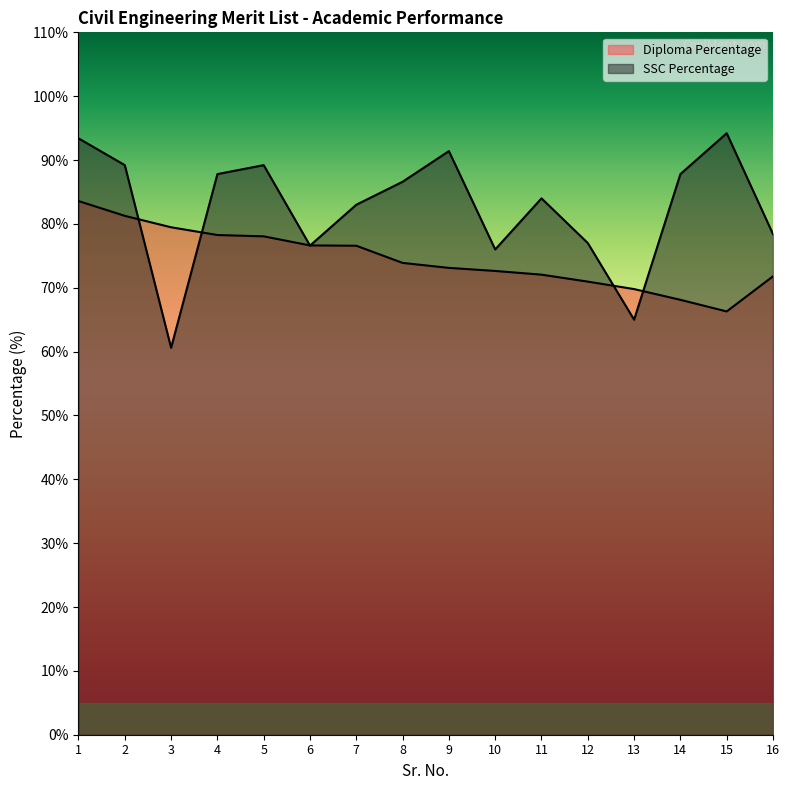

List the labels in order of SSC Percentage value, smallest first.

3, 13, 10, 6, 12, 16, 7, 11, 8, 4, 14, 2, 5, 9, 1, 15